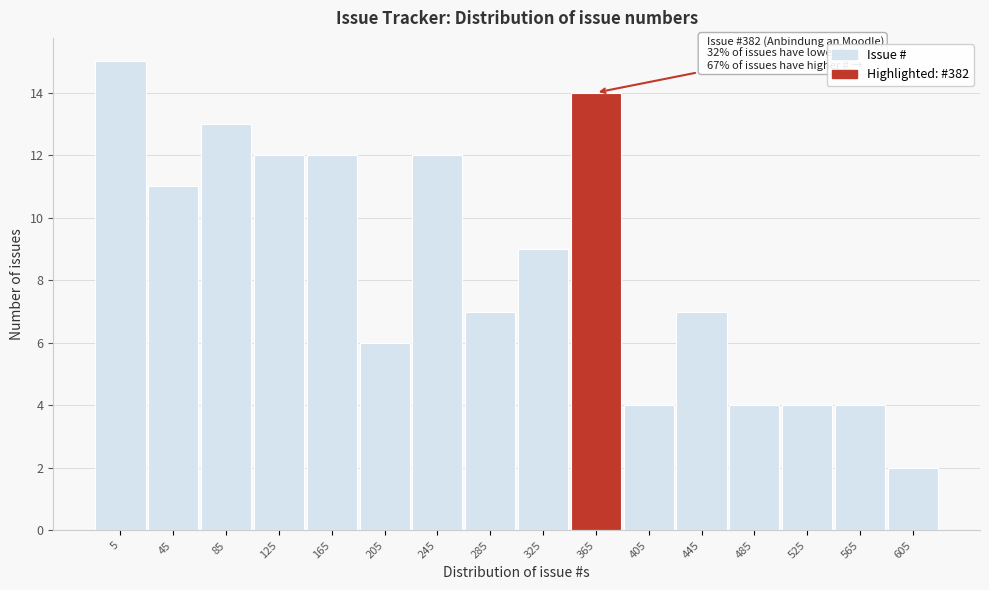

Reading left to right, transcribe all the data shown in this chart.

5=15	45=11	85=13	125=12	165=12	205=6	245=12	285=7	325=9	365=14	405=4	445=7	485=4	525=4	565=4	605=2